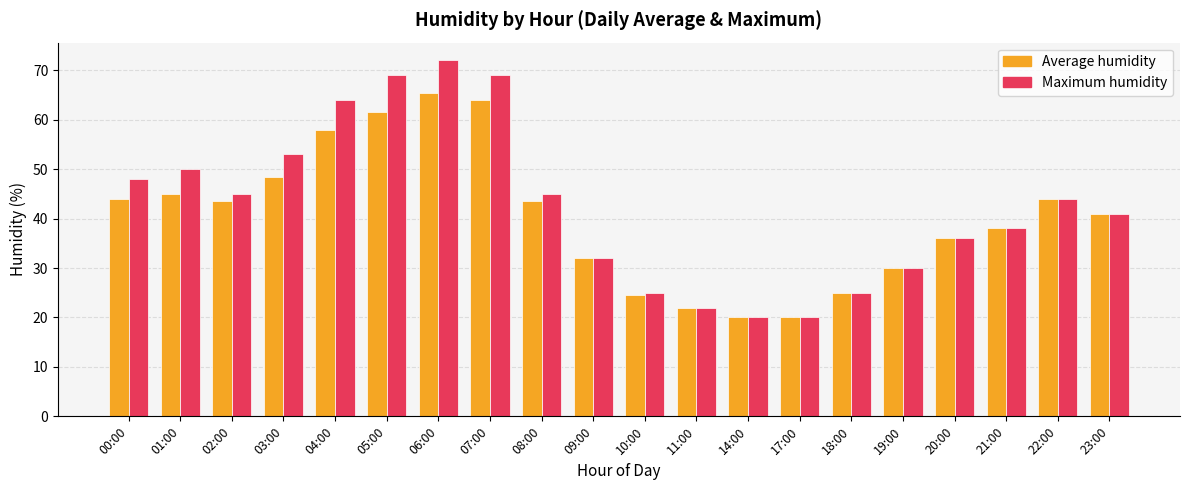

List the series in order of their peak value, highest first.

Maximum humidity, Average humidity